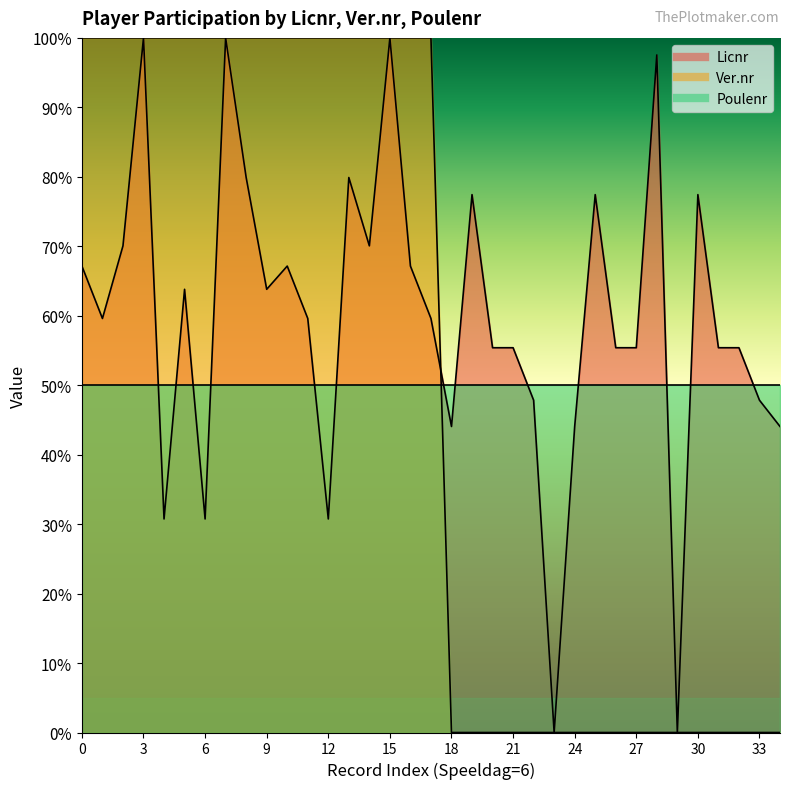

The Licnr series shows 55.4 at 20. True or false?

True